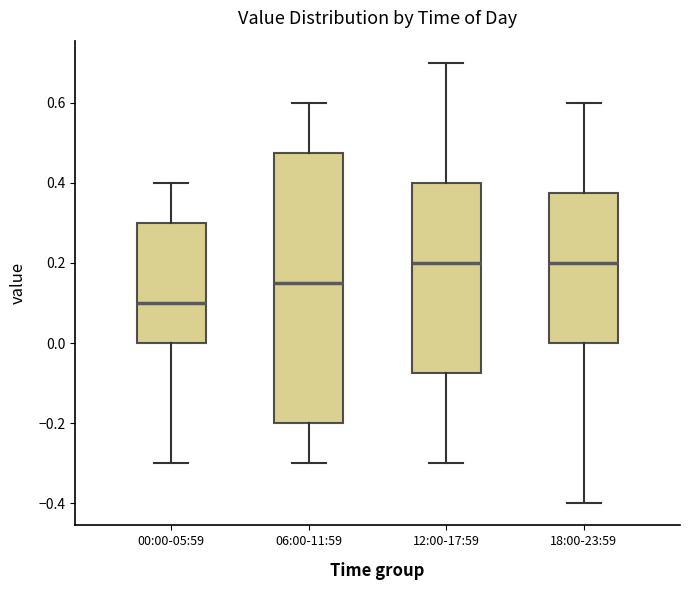

Reading left to right, transcribe this box plot: for each box, give where its median line is, the range the box spans, and where its two whiskers end, as read against the y-axis. The values are not printed on the chart, so give them approximately, as read against the axis.

00:00-05:59: median 0.10, box 0.00 to 0.30, whiskers -0.30 to 0.40
06:00-11:59: median 0.16, box -0.20 to 0.48, whiskers -0.30 to 0.60
12:00-17:59: median 0.20, box -0.08 to 0.40, whiskers -0.30 to 0.70
18:00-23:59: median 0.20, box 0.00 to 0.38, whiskers -0.40 to 0.60